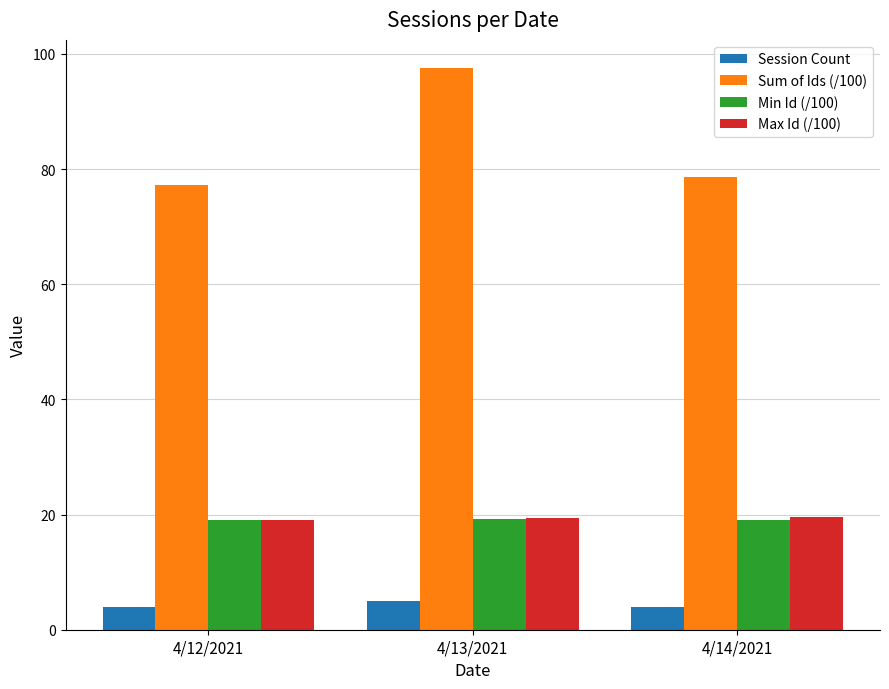

The value of Min Id (/100) at 4/14/2021 is 19.1. True or false?

True